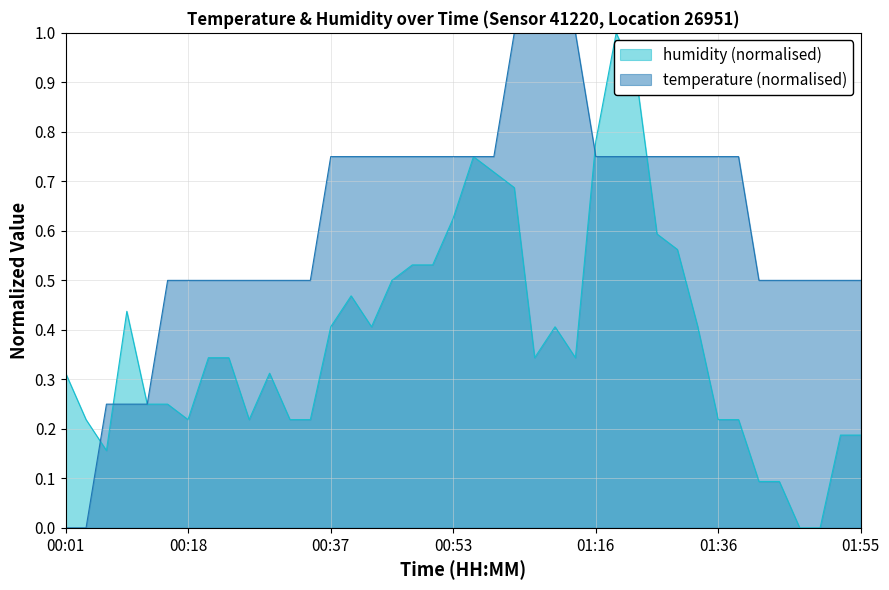

True or false: temperature and humidity cross at least once.

True